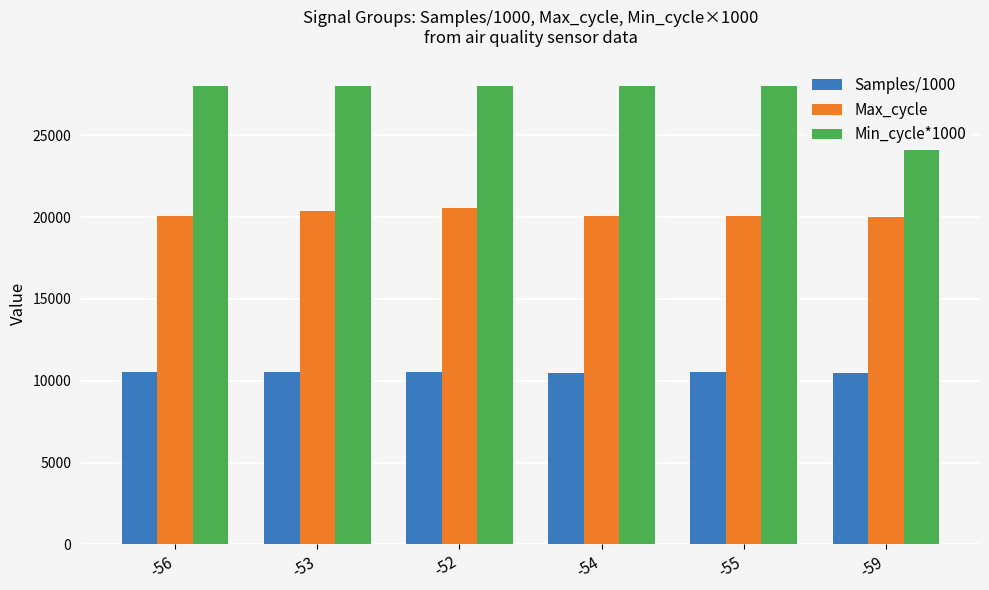

What is the maximum value for Min_cycle*1000?

28000.0